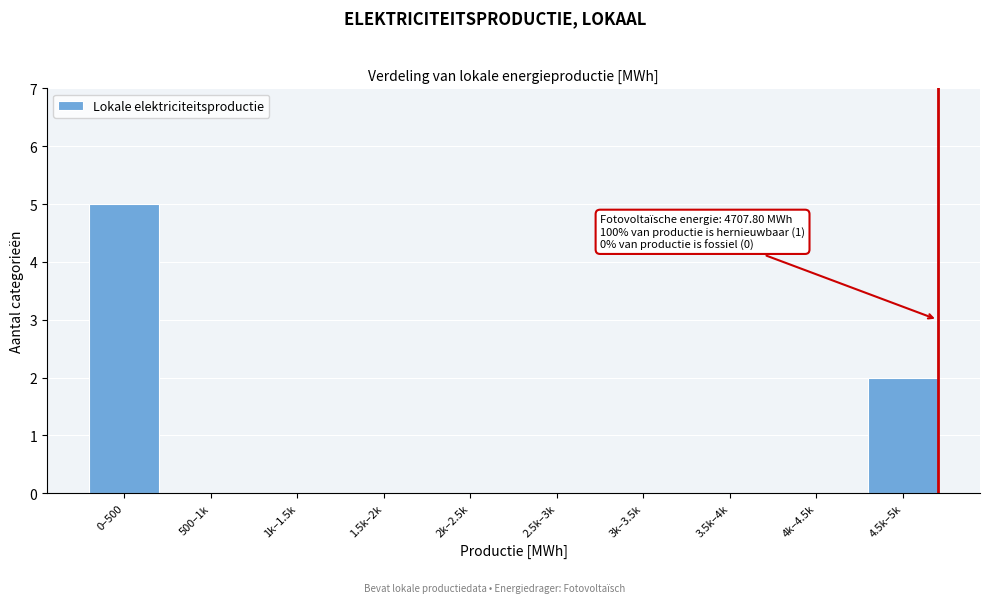

Reading left to right, extract all data points from this chart.

0–500=5	500–1k=0	1k–1.5k=0	1.5k–2k=0	2k–2.5k=0	2.5k–3k=0	3k–3.5k=0	3.5k–4k=0	4k–4.5k=0	4.5k–5k=2